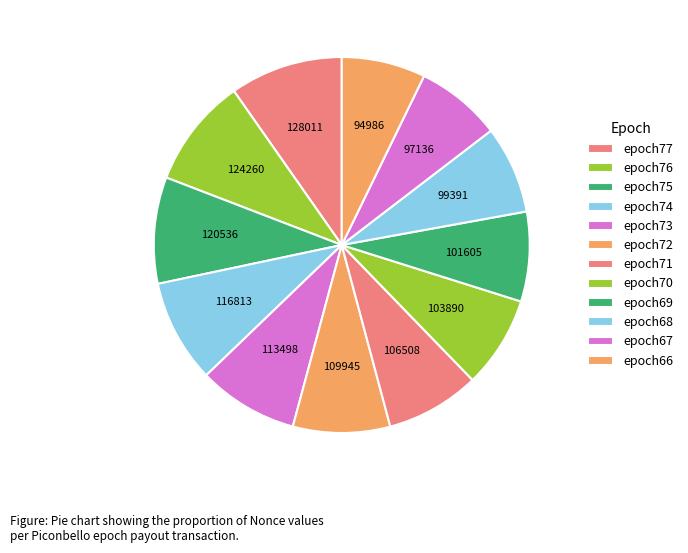

The epoch67 slice represents 2% of the pie. True or false?

False